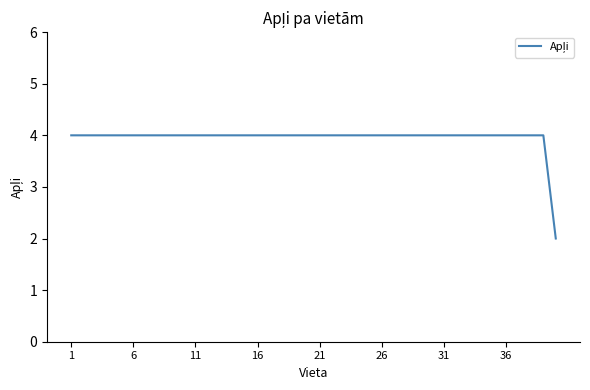

What is the greatest value displayed?

4